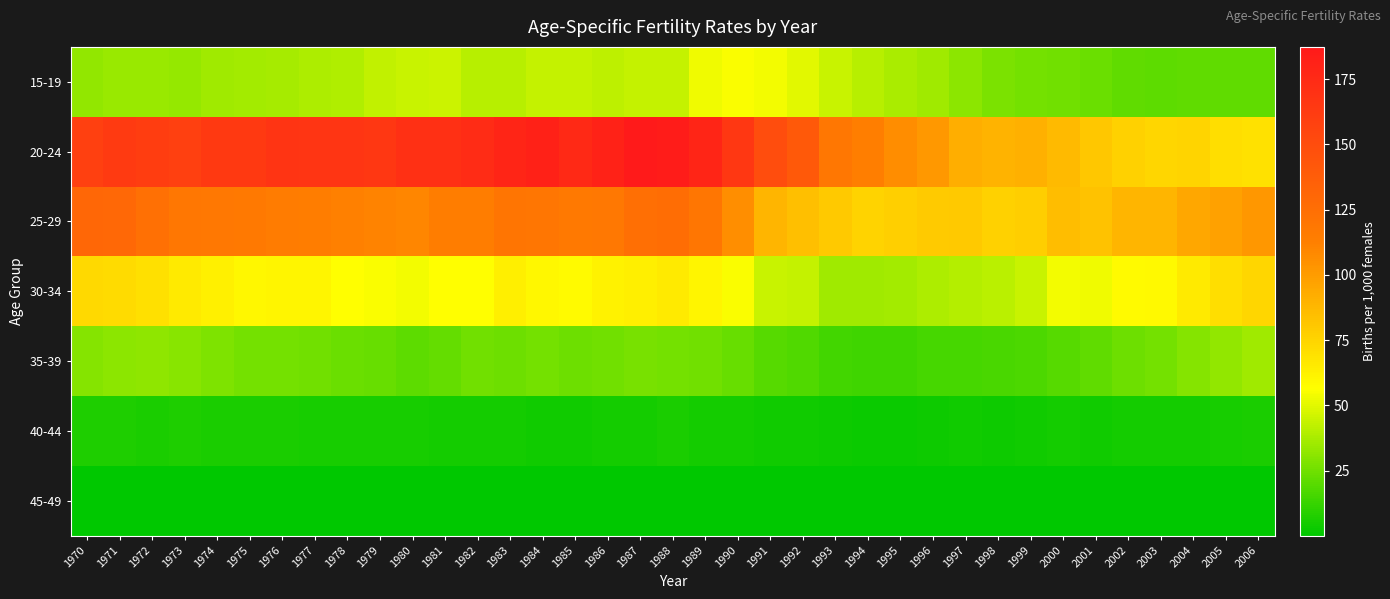

Count the number of data series in this chart.

7